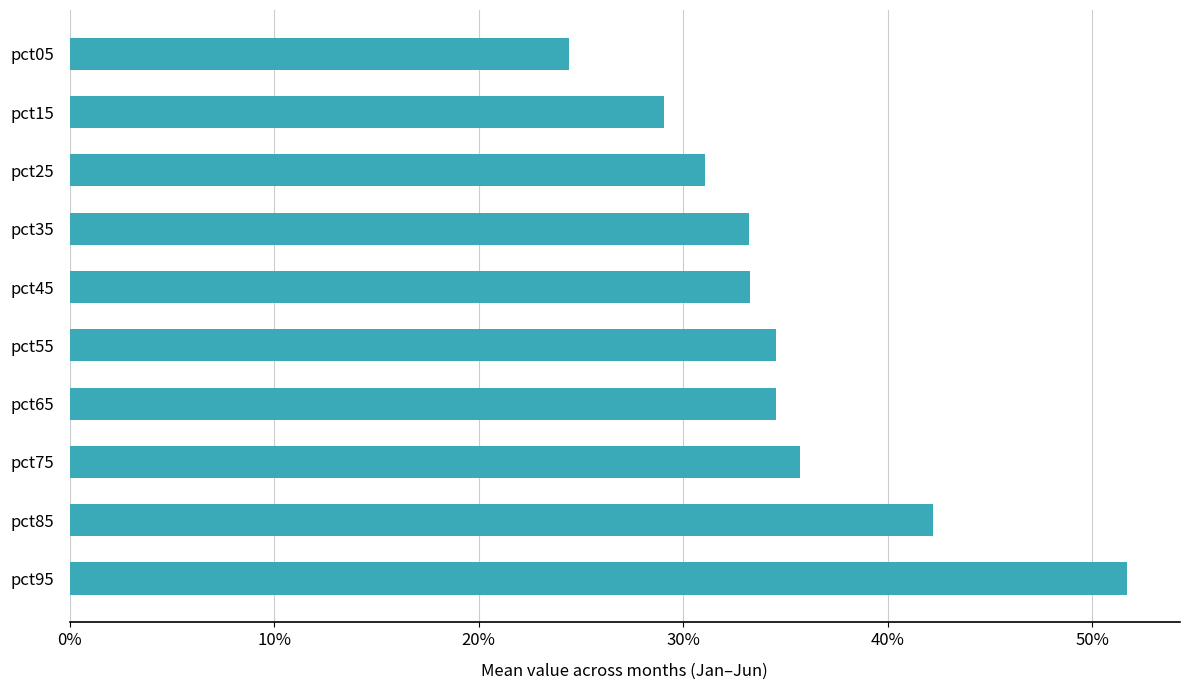

What is the sum of all values?

3.5